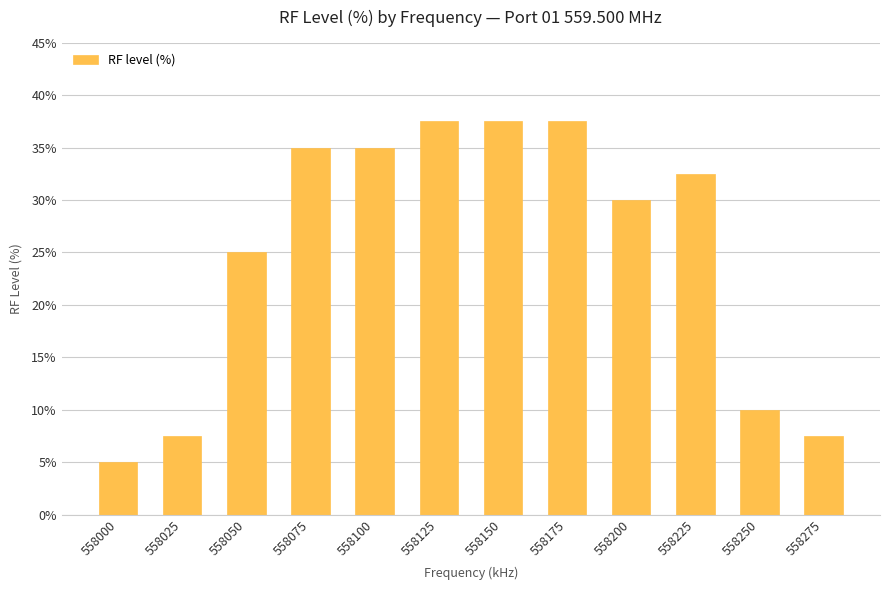

Which label corresponds to the smallest value in the chart?

558000